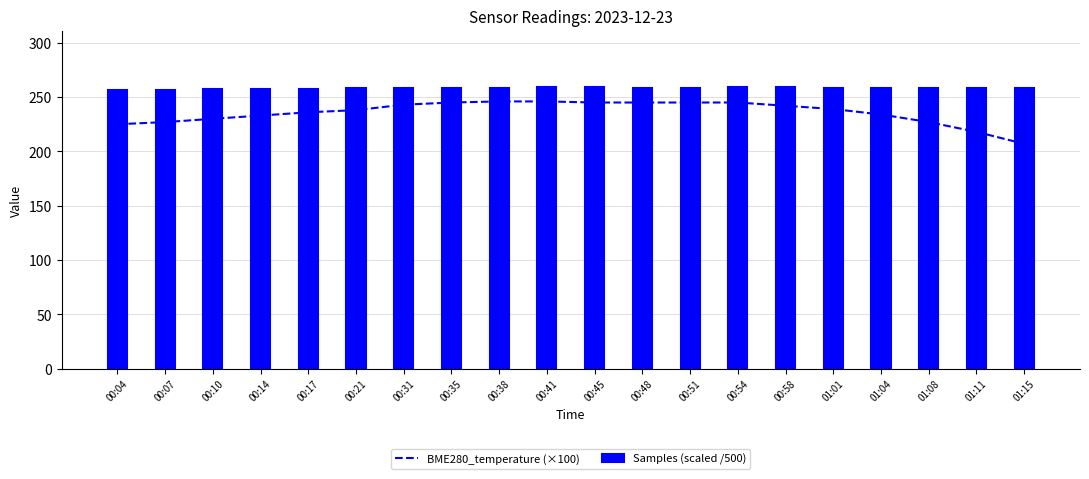

Which series changed the most between 00:14 and 01:04?

Samples (scaled /500)